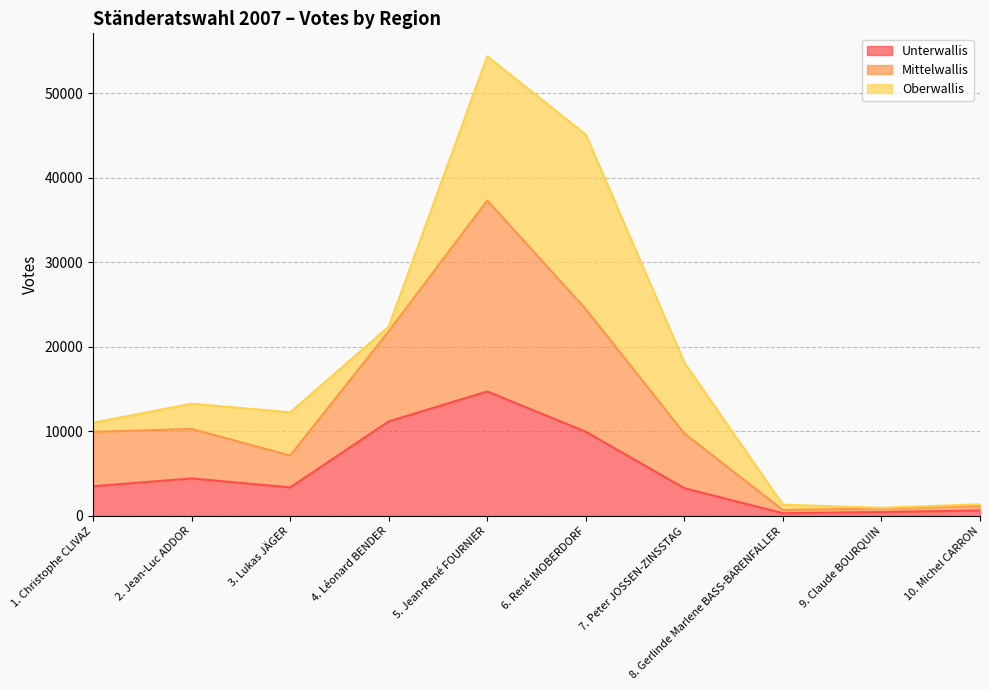

True or false: Unterwallis has a value of 11181 at 4. Léonard BENDER.

True